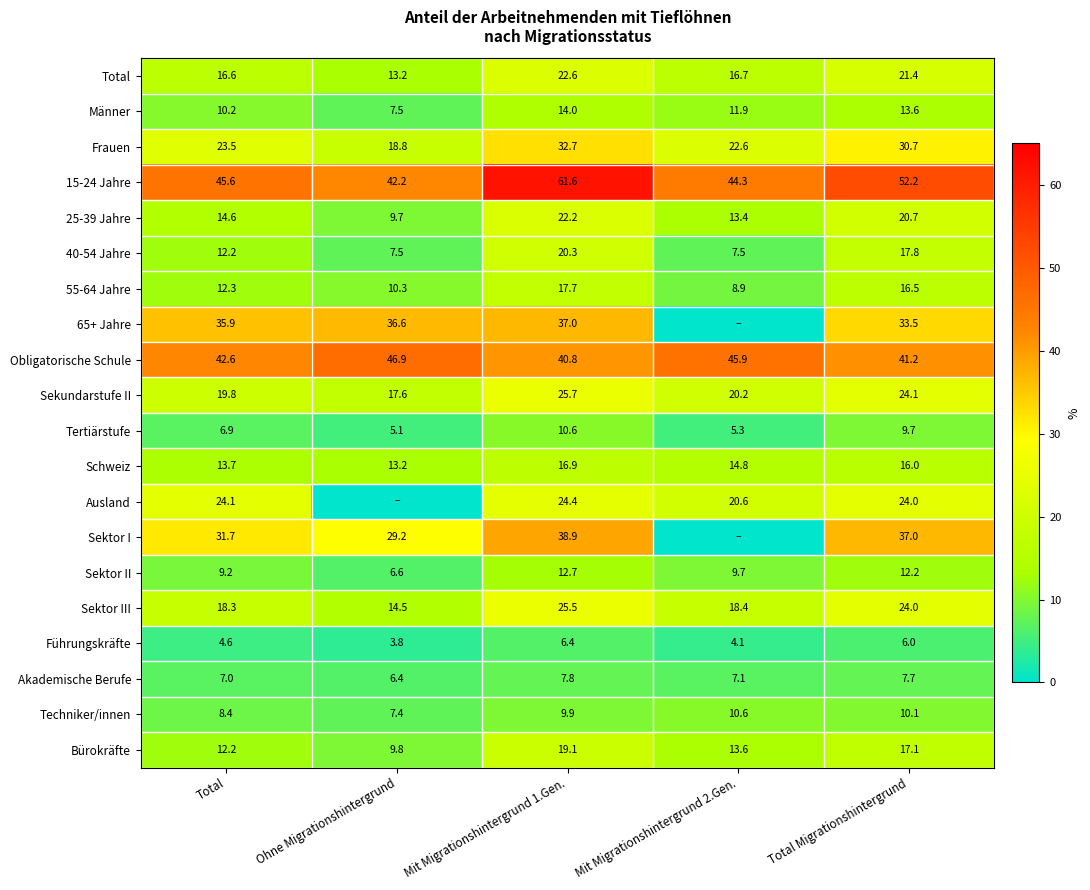

Where does the Frauen series first go above 23?

Total